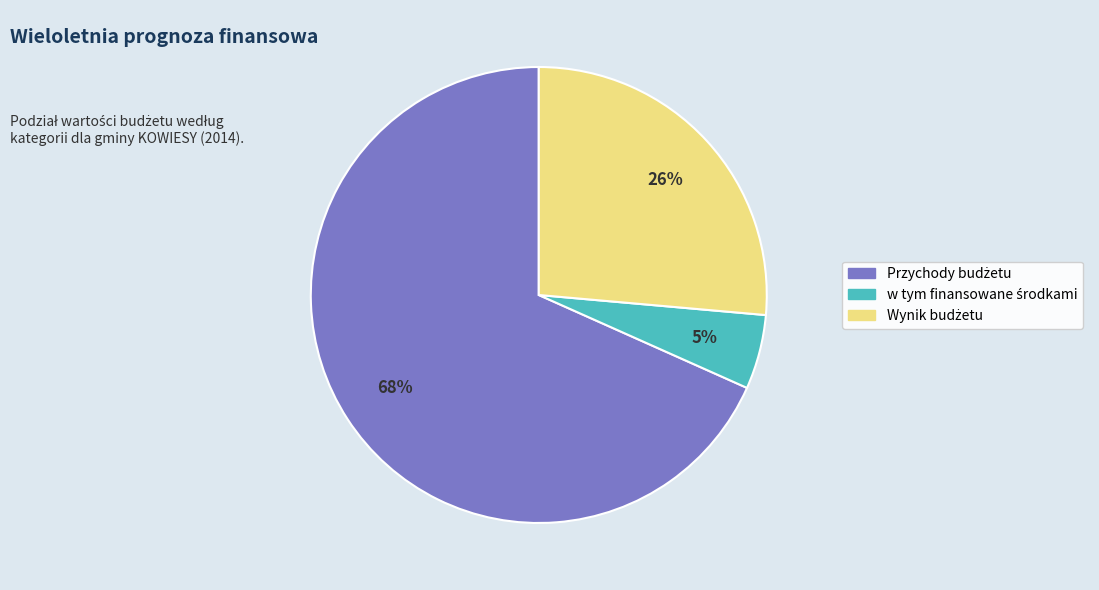

Does any single category account for the majority?

Yes